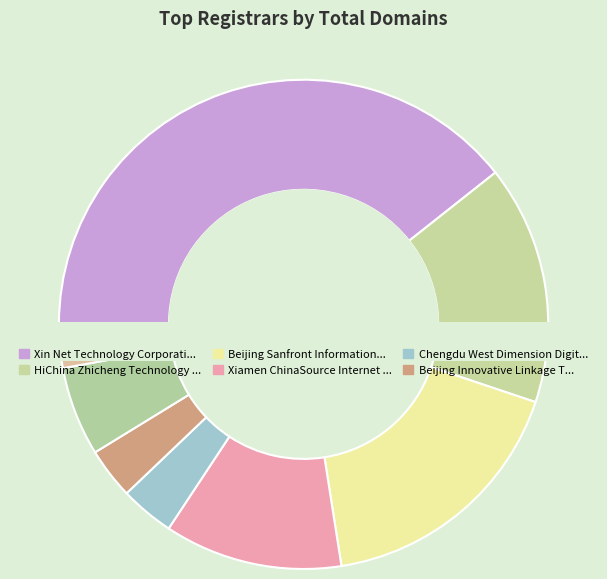

To the nearest percent, what portion does IP Mirror Pte Ltd dba IP MIRROR represent?

1%